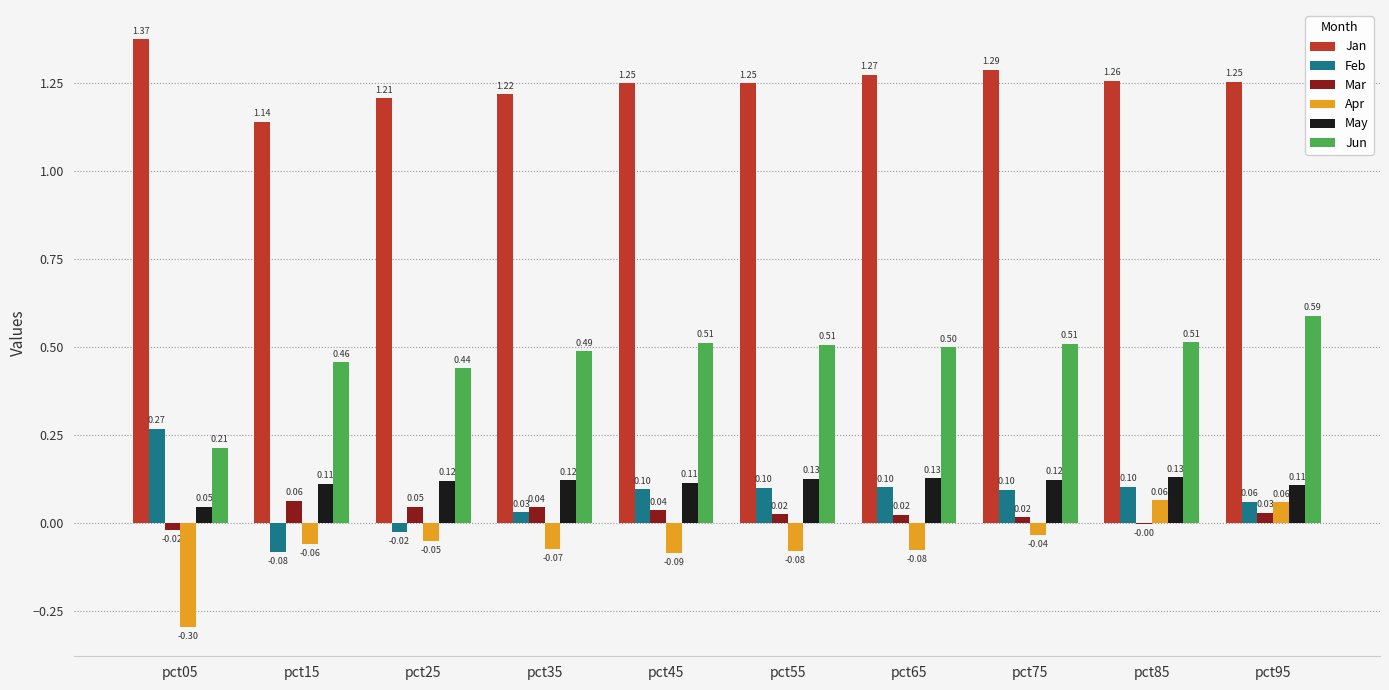

What is the difference between the May values at pct75 and pct05?

0.1